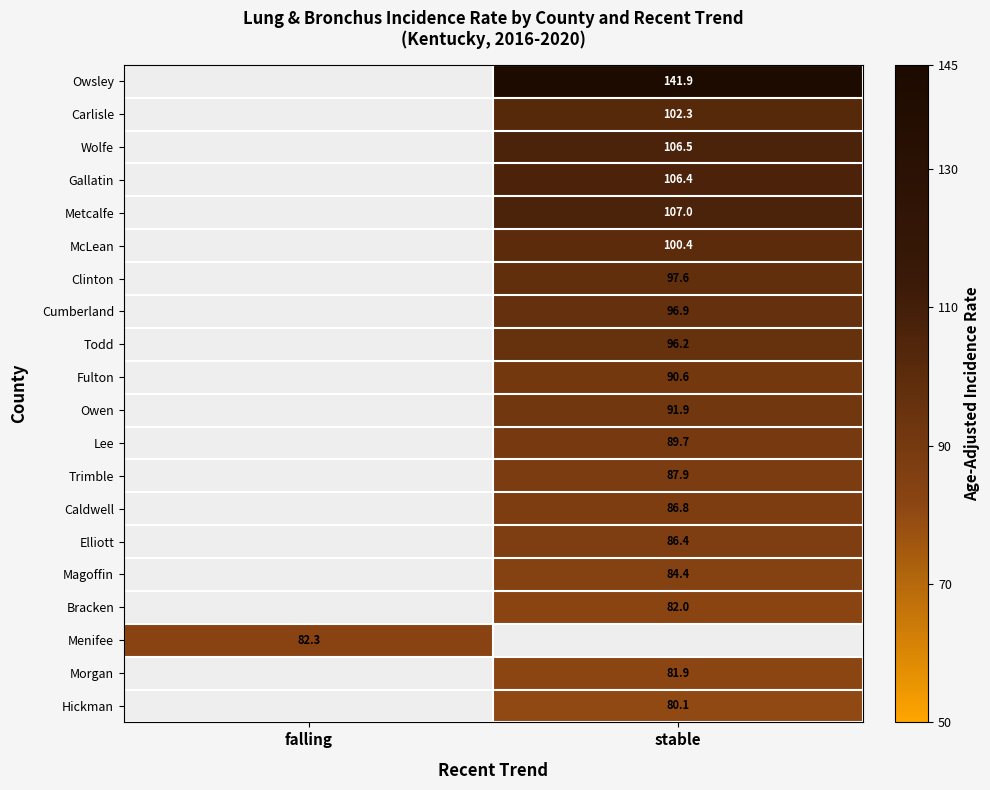

How many data points does each series have?

2